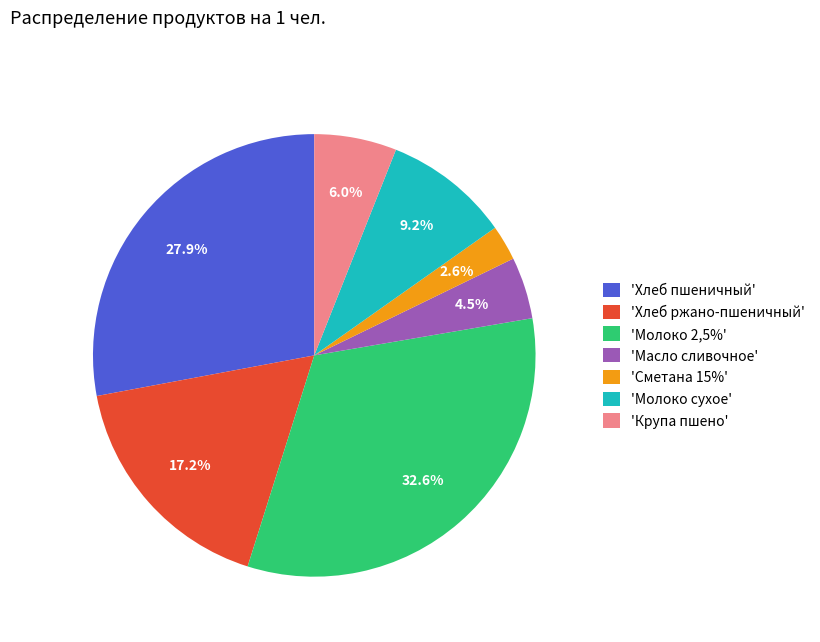

Does 'Молоко сухое' represent more than half of the total?

No